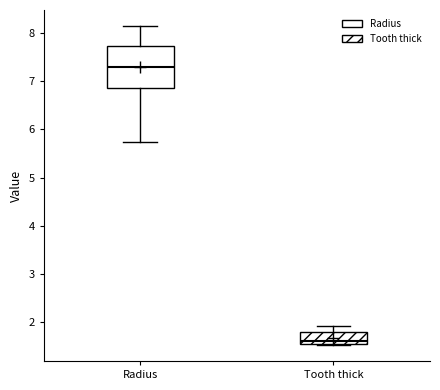

Reading left to right, transcribe this box plot: for each box, give where its median line is, the range the box spans, and where its two whiskers end, as read against the y-axis. The values are not printed on the chart, so give them approximately, as read against the axis.

Radius: median 7.3, box 6.9 to 7.7, whiskers 5.7 to 8.1
Tooth thick: median 1.6, box 1.5 to 1.8, whiskers 1.5 to 1.9